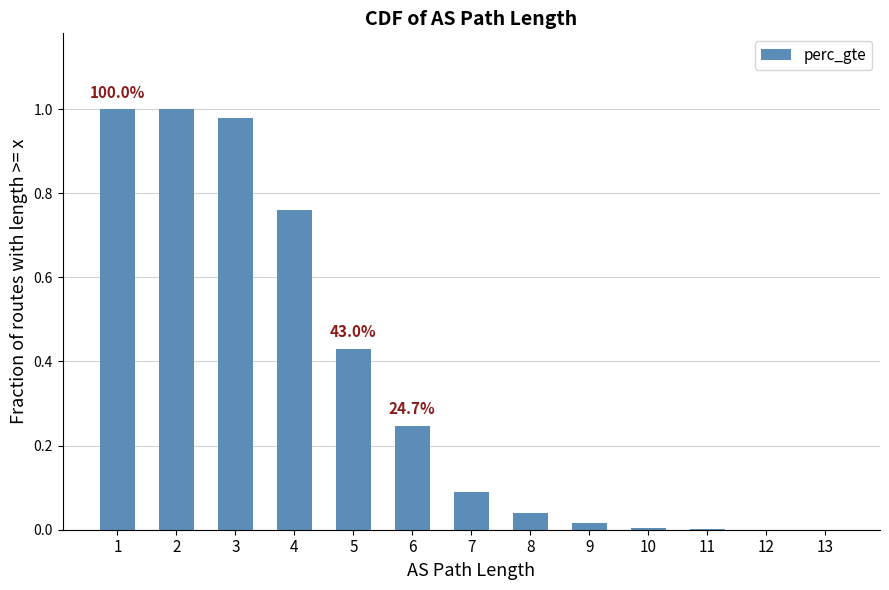

What is the sum of all values?

4.6